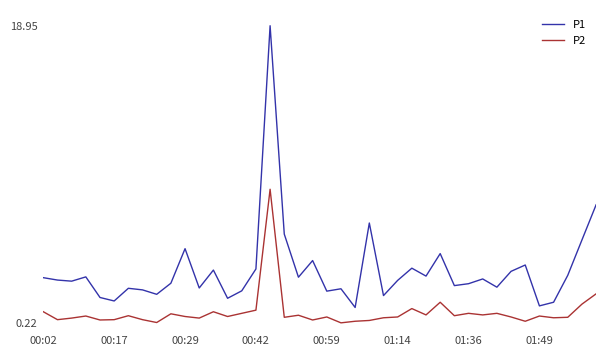

Which series has the largest range (max minus min)?

P1